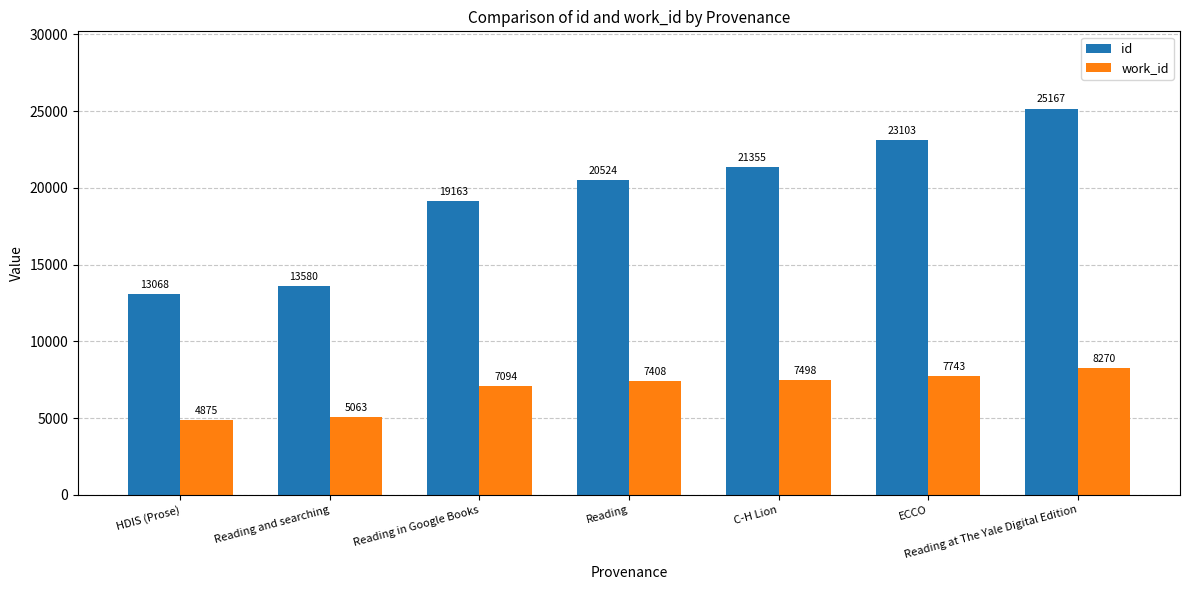

Is it true that id equals 8839 at Reading at The Yale Digital Edition?

False